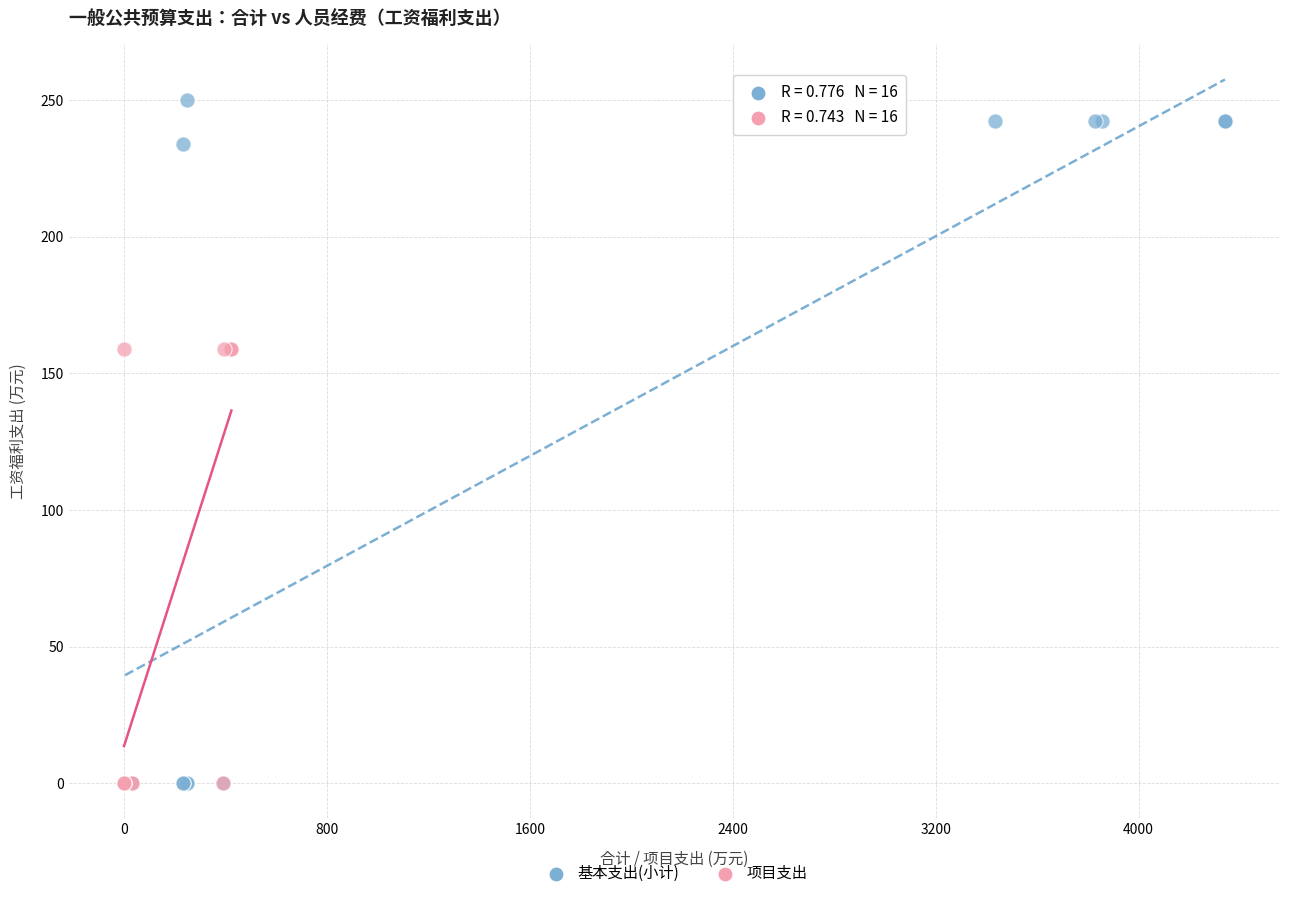

Which series contains the highest Y value?

基本支出(小计)